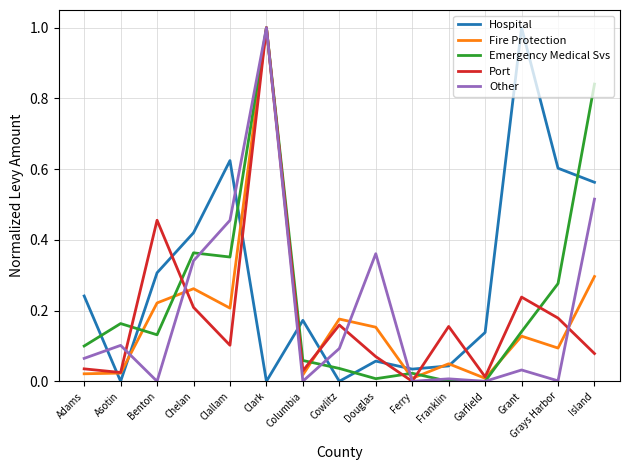

How many lines are shown in the chart?

5